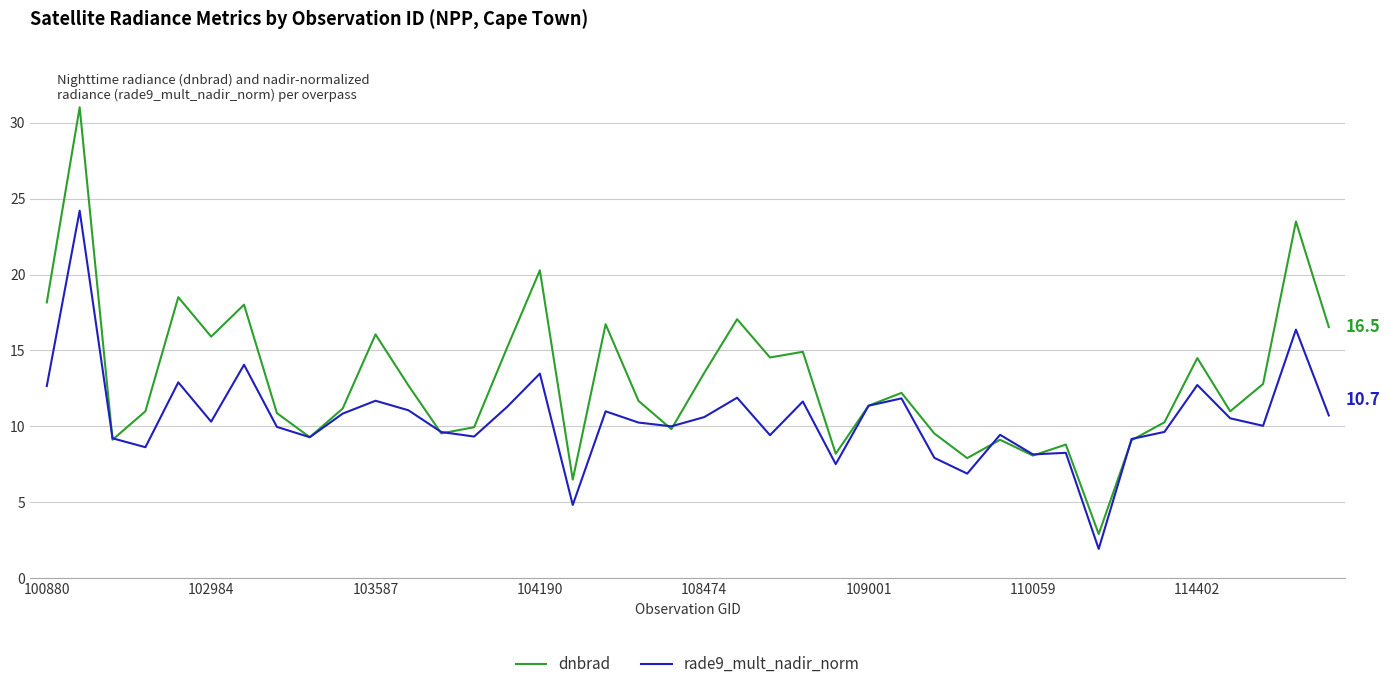

Which series has the largest total across all categories?

dnbrad